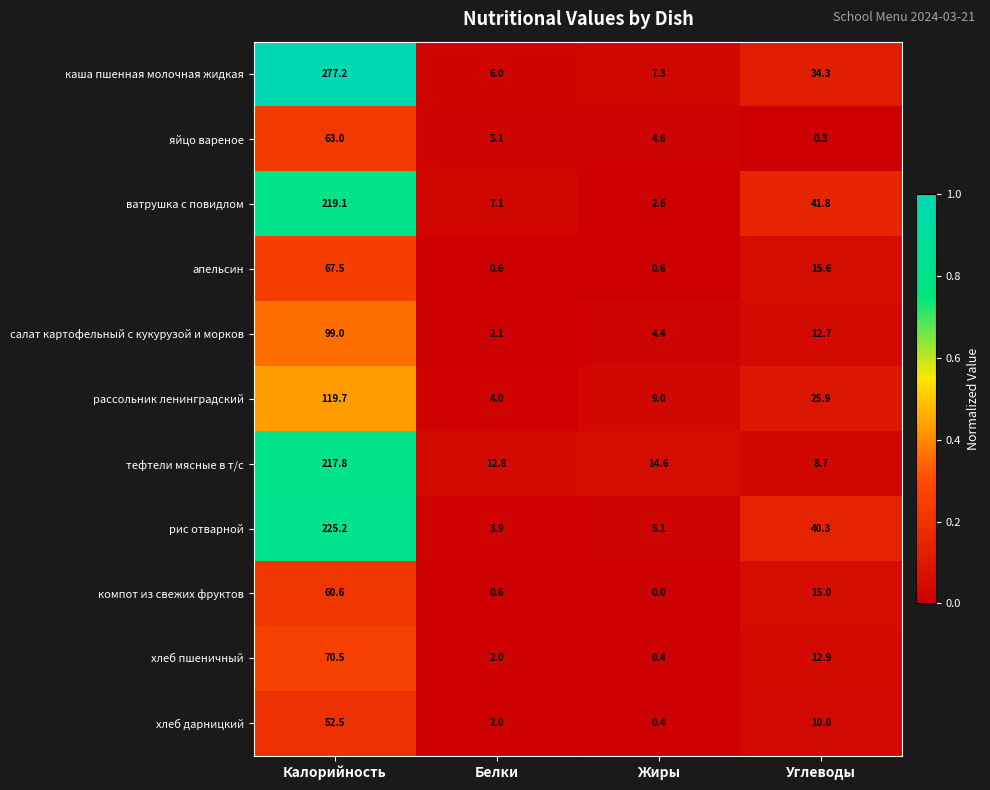

List the series in order of their peak value, lowest first.

хлеб дарницкий, компот из свежих фруктов, яйцо вареное, апельсин, хлеб пшеничный, салат картофельный с кукурузой и морков, рассольник ленинградский, тефтели мясные в т/с, ватрушка с повидлом, рис отварной, каша пшенная молочная жидкая